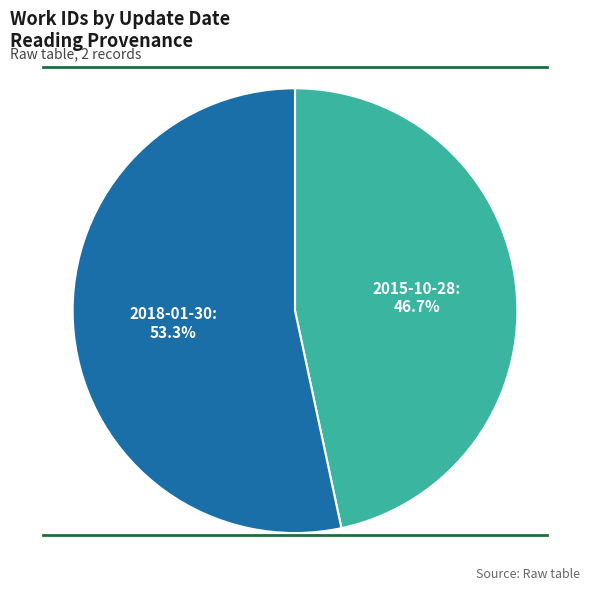

Is there a majority slice in this chart?

Yes